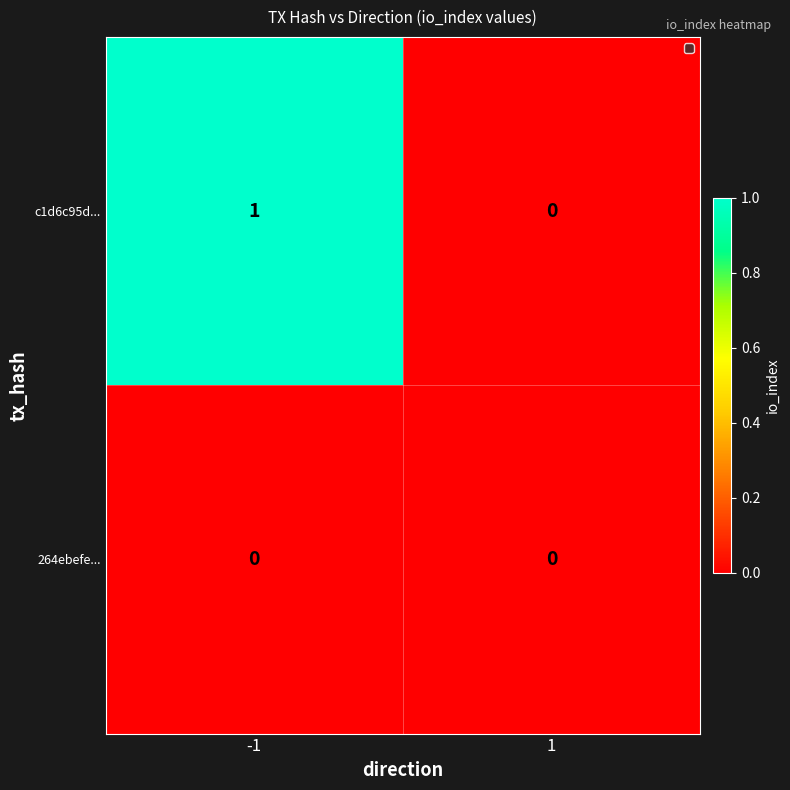

Reading left to right, transcribe all the data shown in this chart.

c1d6c95d...: -1=1	1=0
264ebefe...: -1=0	1=0